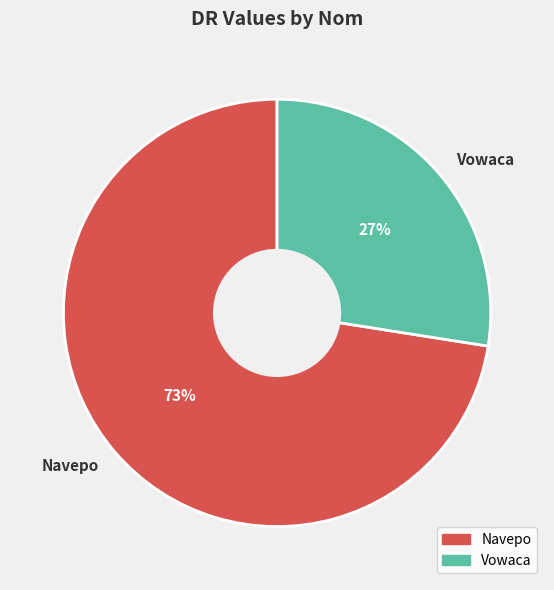

Do Vowaca and Navepo together represent more than half of the pie?

Yes